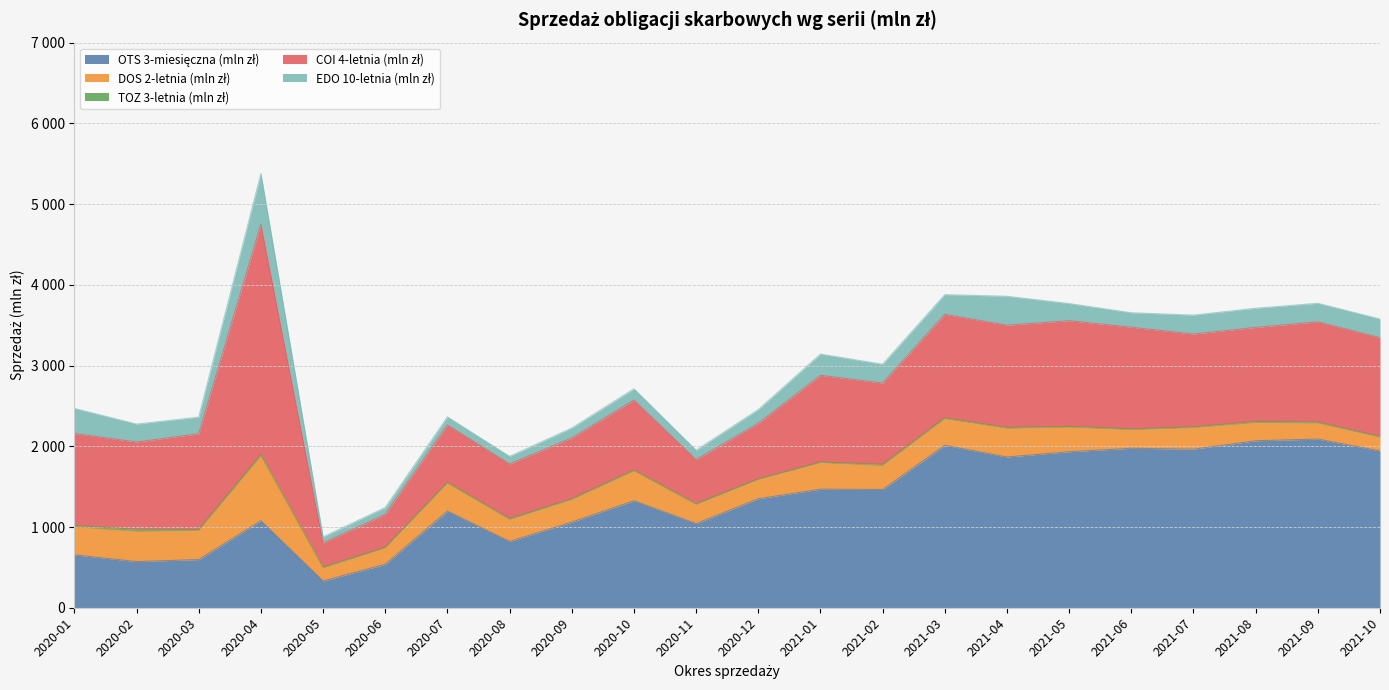

Reading left to right, what are all the values shown in this chart?

OTS 3-miesięczna (mln zł): 654.7	571.7	596.7	1078.4	331.6	537.8	1197.3	821.7	1060.5	1325.4	1042.4	1350.2	1468.4	1464.6	2011.8	1867.0	1932.2	1975.1	1964.3	2068.3	2088.9	1942.2
DOS 2-letnia (mln zł): 345.4	373.9	358.4	799.4	160.0	202.4	344.5	269.6	278.4	368.5	235.4	237.3	327.5	295.9	328.2	354.8	303.8	229.5	266.0	223.4	196.6	169.6
TOZ 3-letnia (mln zł): 17.8	26.1	13.9	21.8	13.0	8.4	11.1	13.1	11.5	12.7	11.0	8.3	8.7	15.4	13.0	11.0	10.4	10.6	10.0	15.7	13.4	11.1
COI 4-letnia (mln zł): 1139.7	1081.1	1185.8	2853.5	298.5	408.0	710.9	676.7	753.0	865.8	546.3	689.6	1074.3	1007.1	1281.6	1266.9	1309.4	1259.0	1150.0	1165.0	1242.3	1222.7
EDO 10-letnia (mln zł): 311.0	221.8	206.2	626.2	74.0	85.4	100.1	94.0	122.5	139.5	116.1	169.0	263.3	232.4	243.7	358.2	212.0	179.6	234.4	237.1	229.9	230.4